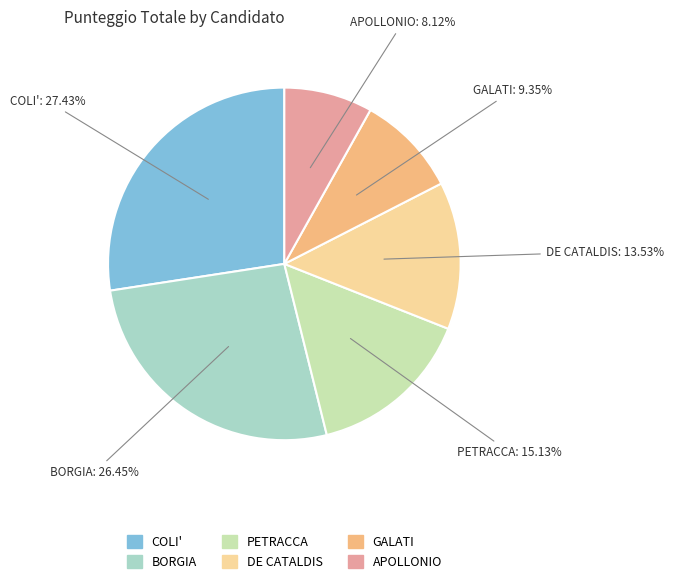

What is the ratio of the value at GALATI to the value at PETRACCA?

0.6